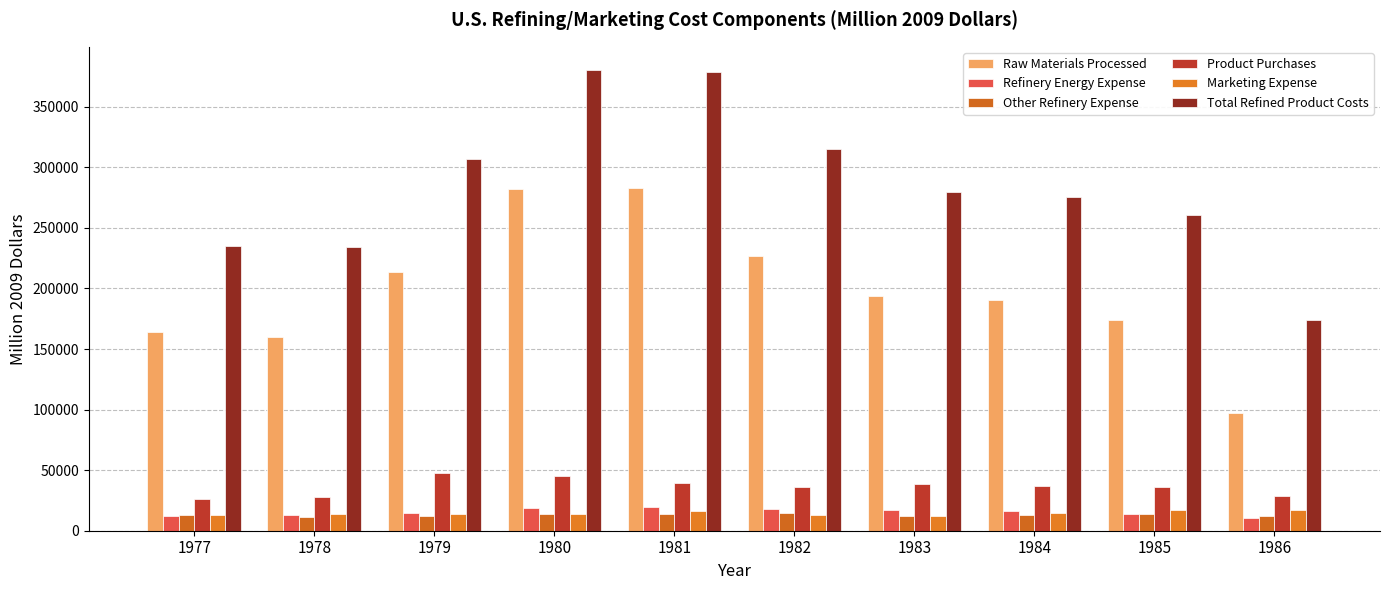

Does the chart contain stacked bars?

No